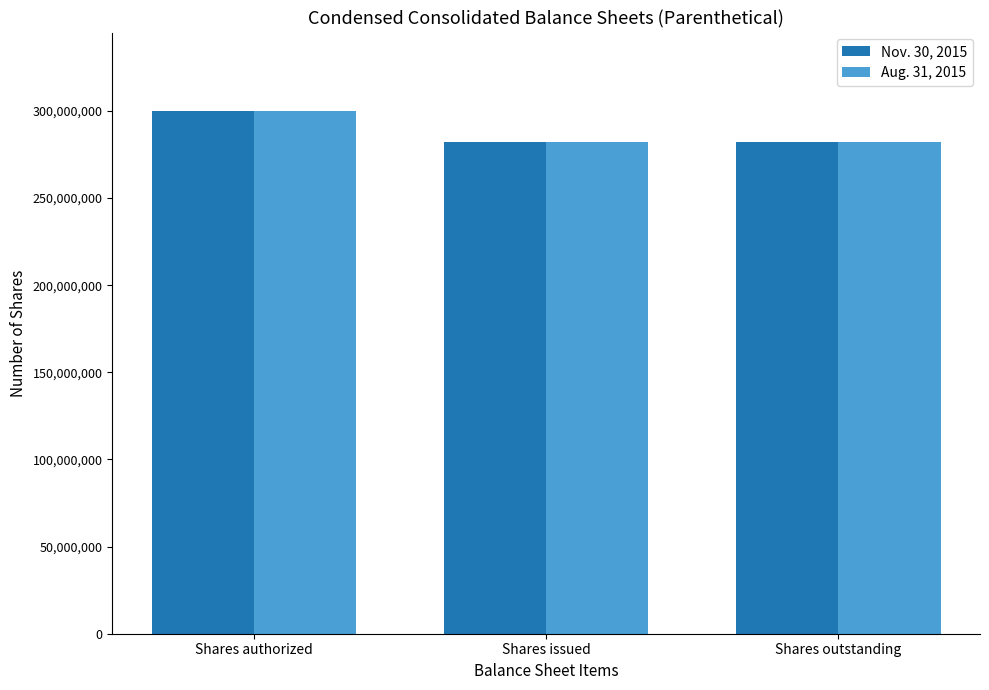

What is the minimum value shown in the chart?

282315356